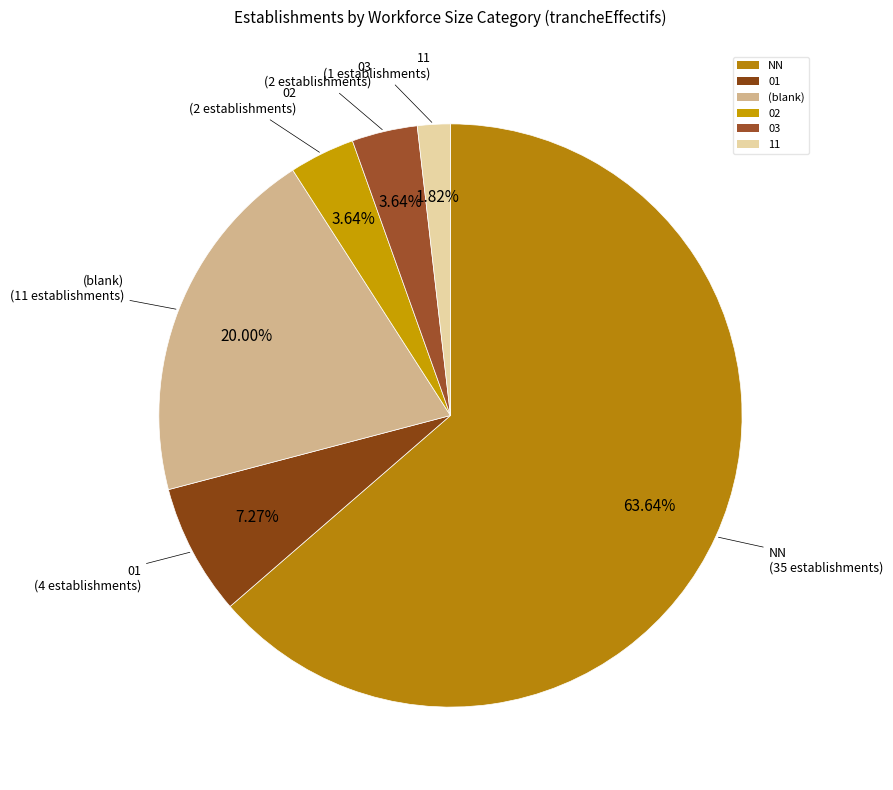

What percentage is the 02 slice, to the nearest percent?

4%